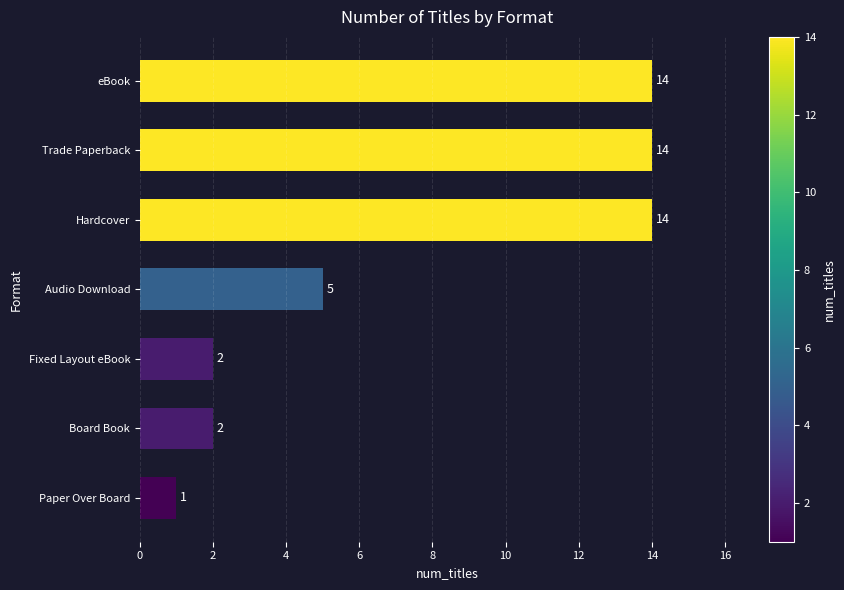

Is it true that the value at Paper Over Board is 1?

True